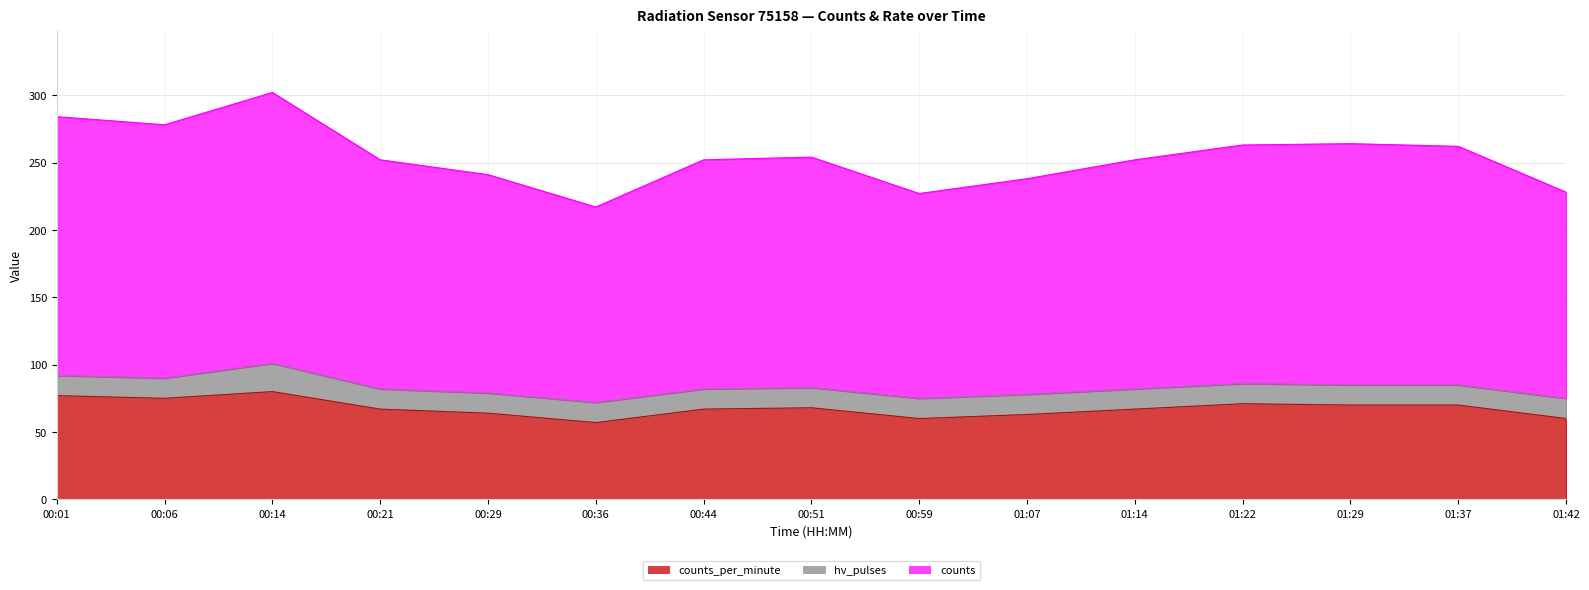

At which label is counts closest to 259?

01:37